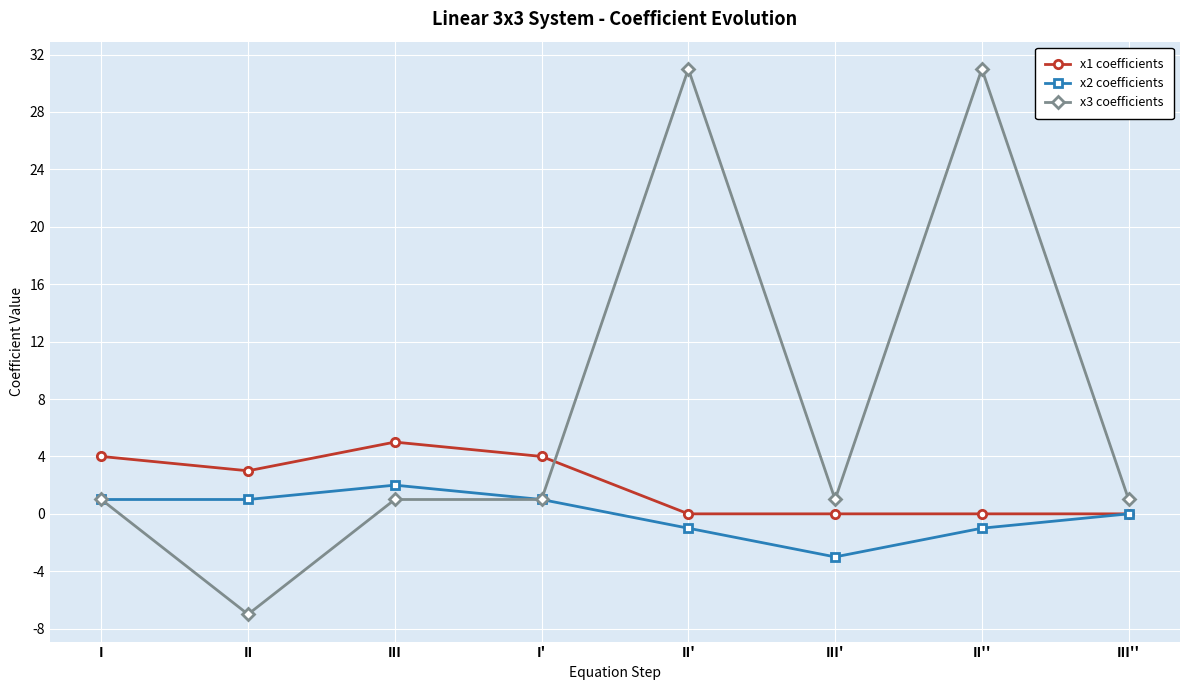

What is the spread (max minus min) of values at III''?

1